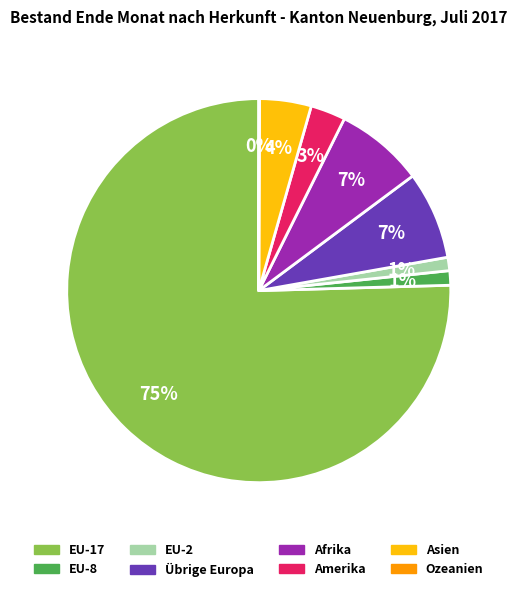

What is the largest slice in the pie chart?

EU-17